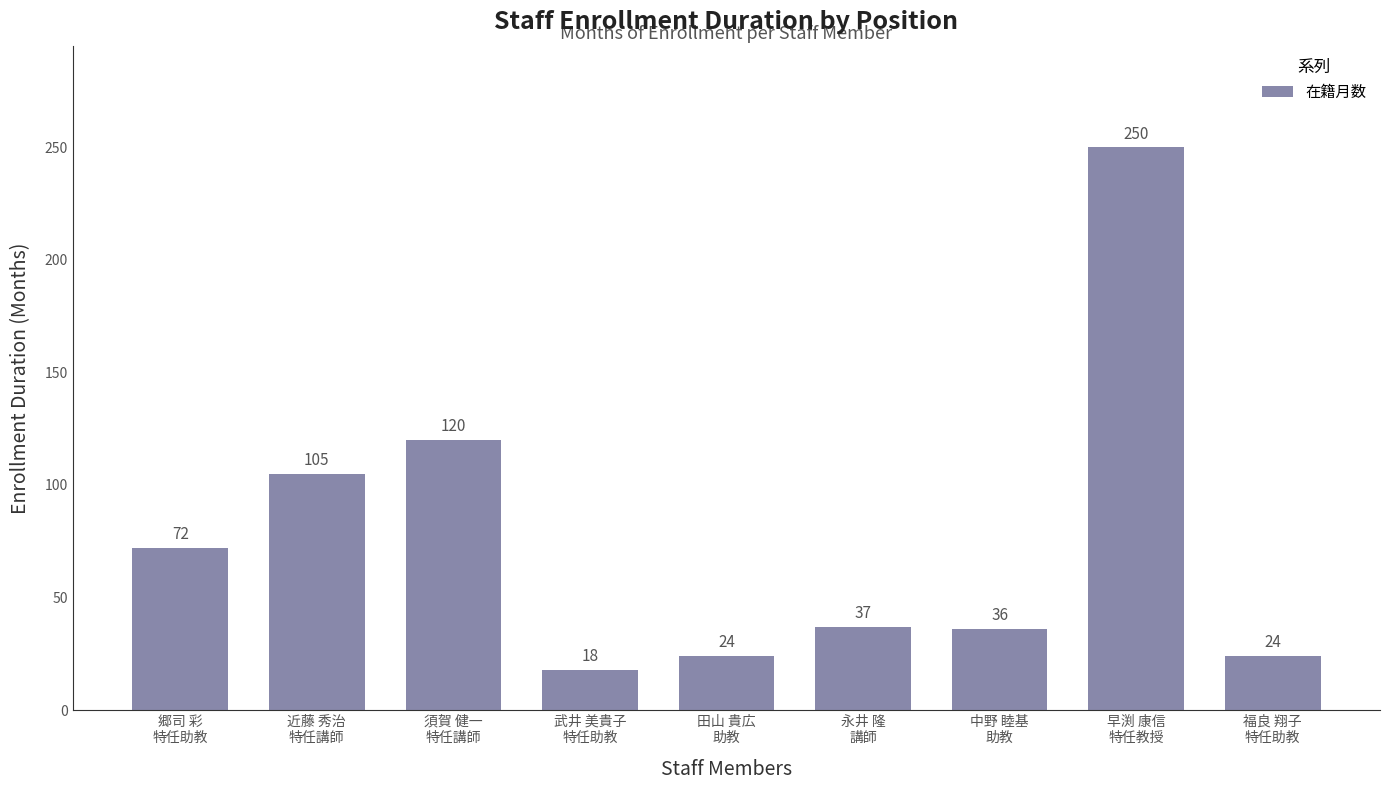

Reading left to right, list all the values displayed in this chart.

郷司 彩
特任助教=72	近藤 秀治
特任講師=105	須賀 健一
特任講師=120	武井 美貴子
特任助教=18	田山 貴広
助教=24	永井 隆
講師=37	中野 睦基
助教=36	早渕 康信
特任教授=250	福良 翔子
特任助教=24